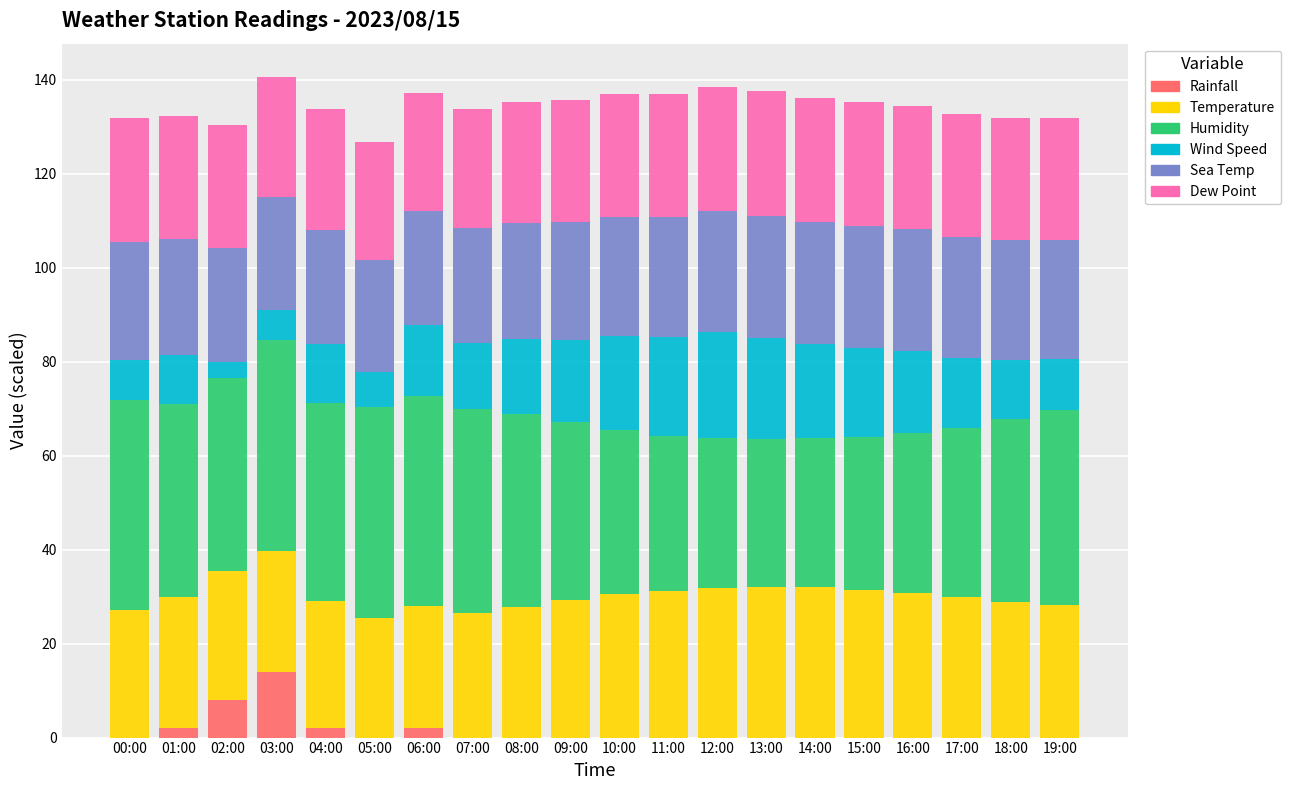

Which category has the highest value in the Rainfall series?

03:00